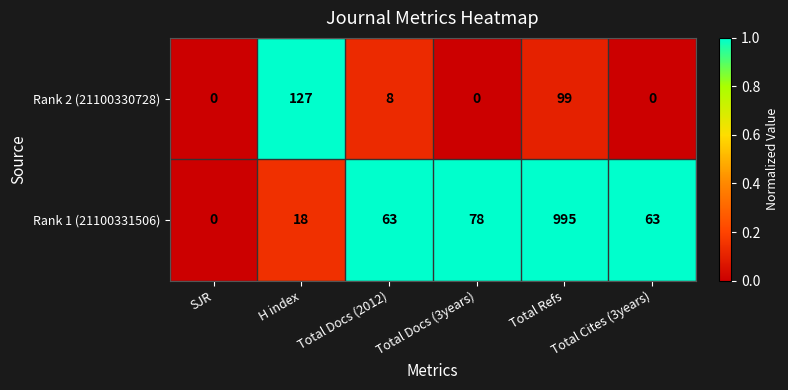

How many data points does each series have?

6